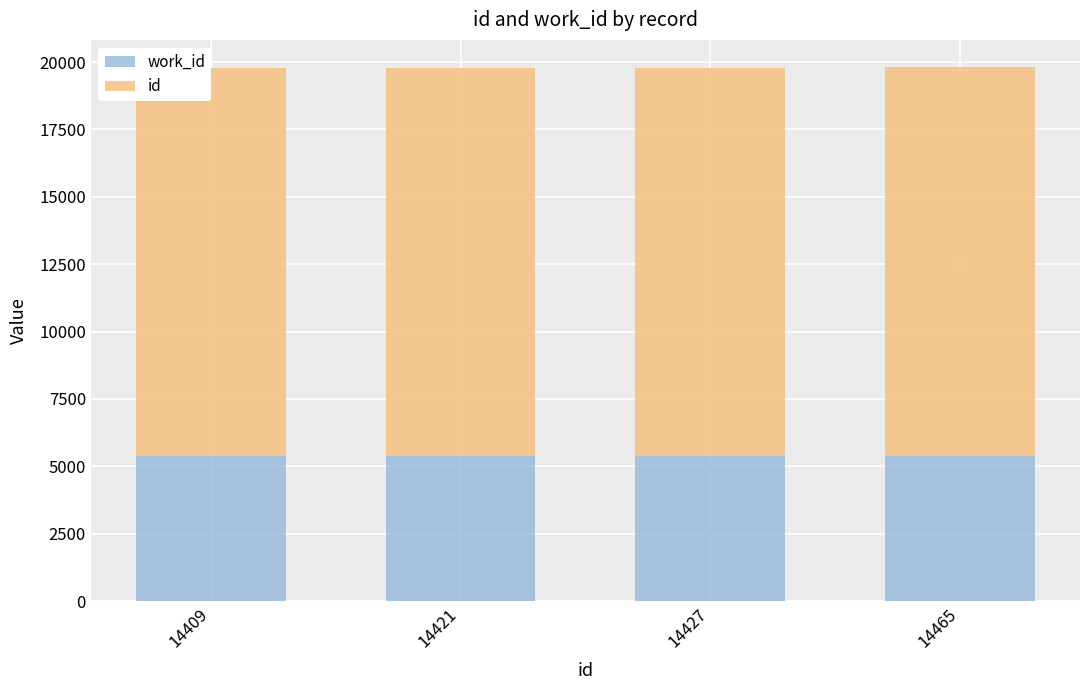

Rank the categories by work_id value from highest to lowest.

14409, 14421, 14427, 14465